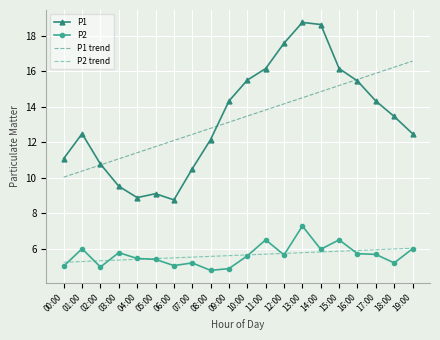

How many interior local valleys does the P1 series have?

2